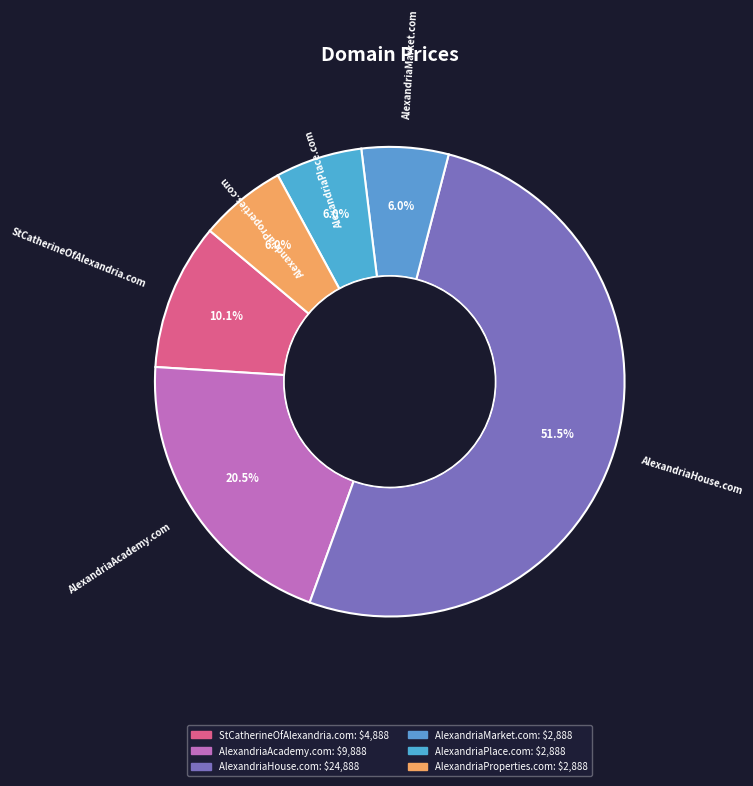

What portion of the pie excludes AlexandriaPlace.com?

94.0%